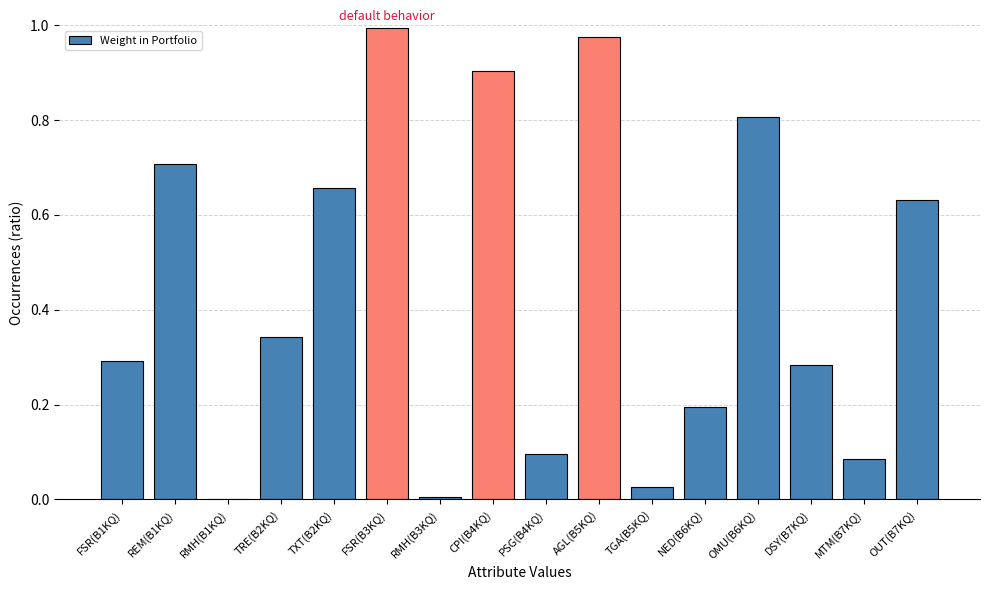

Are the bars grouped side by side (vs. stacked)?

No